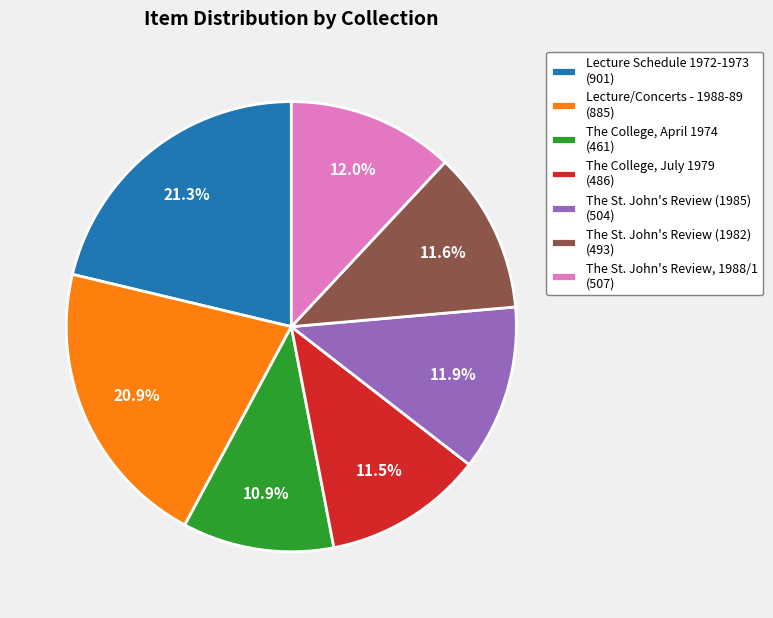

Does The St. John's Review (1982) represent more than half of the total?

No